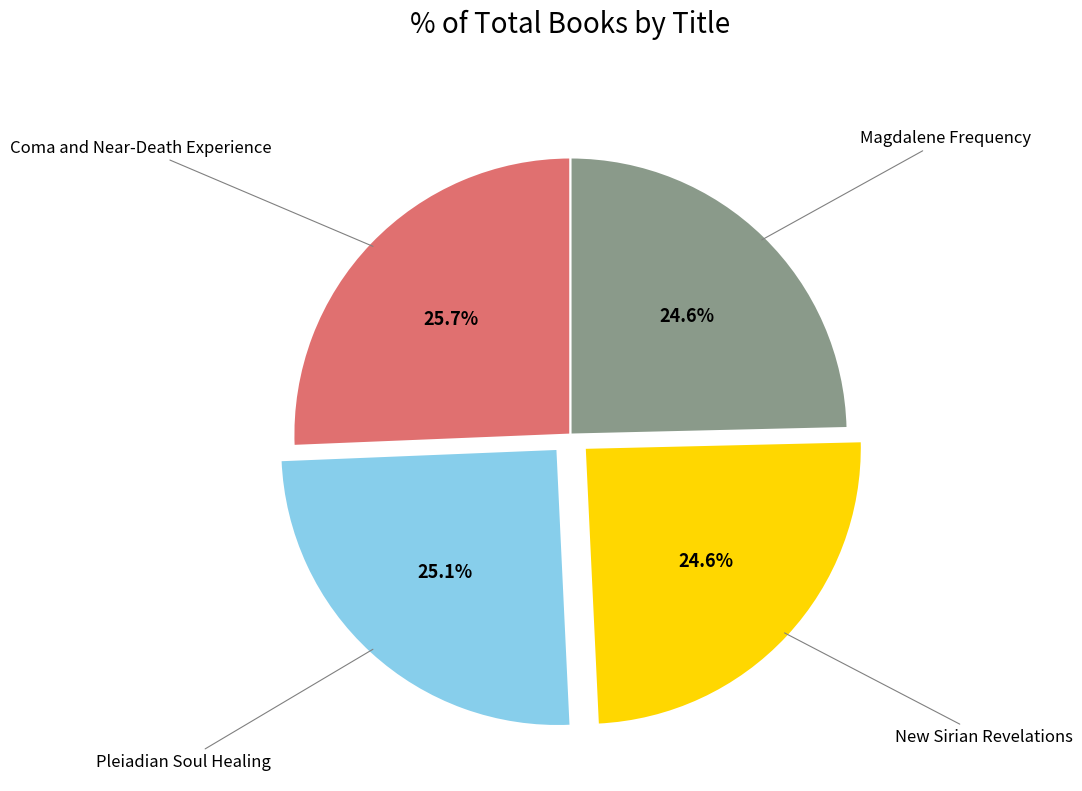

Count the number of slices in the pie.

4